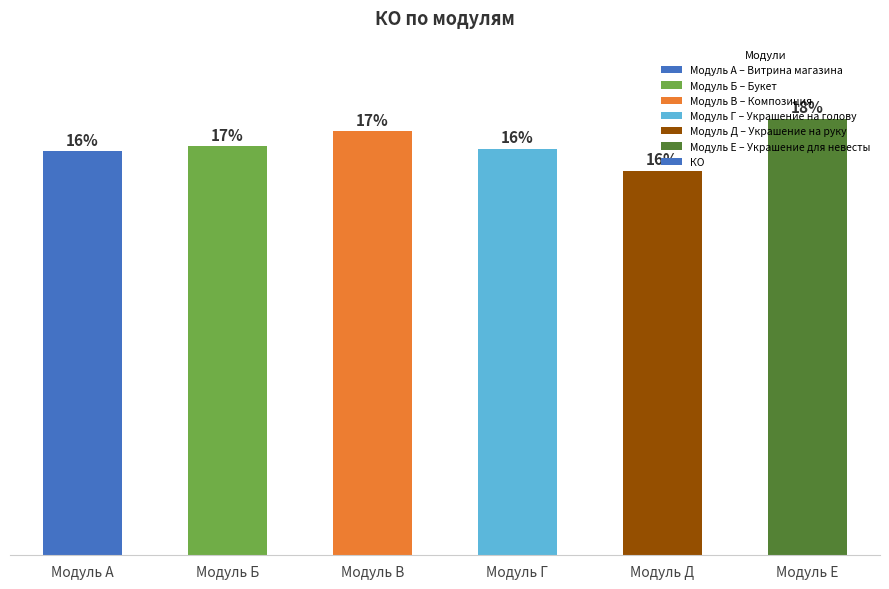

Count the number of values greater than 16.

5